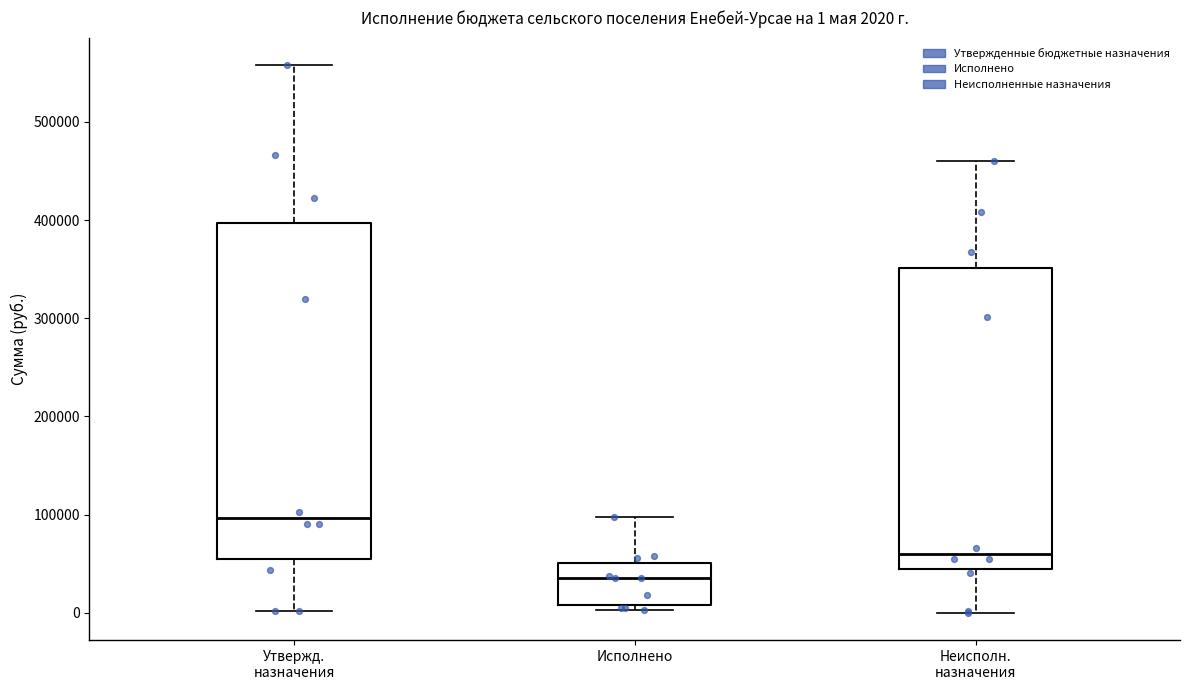

Comparing the boxes themselves (not the whiskers), which one is the tallest?

Утвержд. назначения